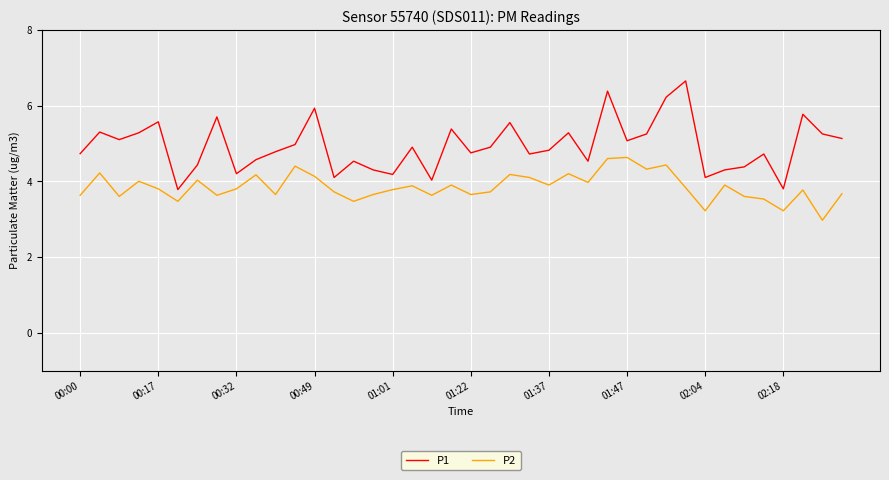

What is the average value of the P1 series?

4.9